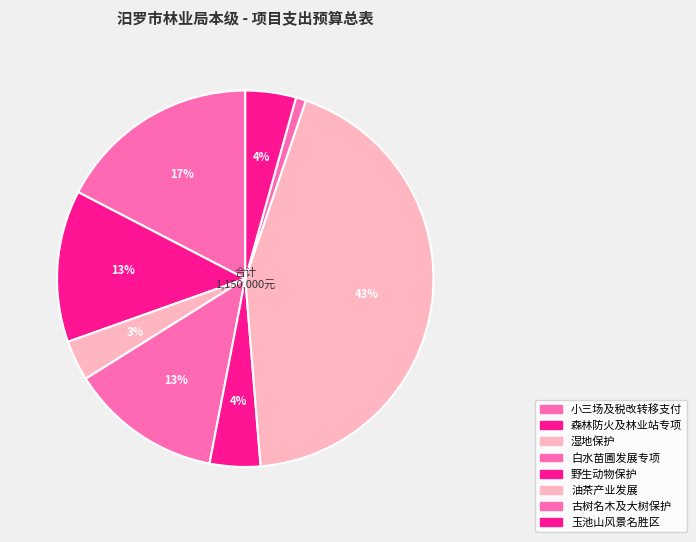

How many segments does this pie chart have?

8